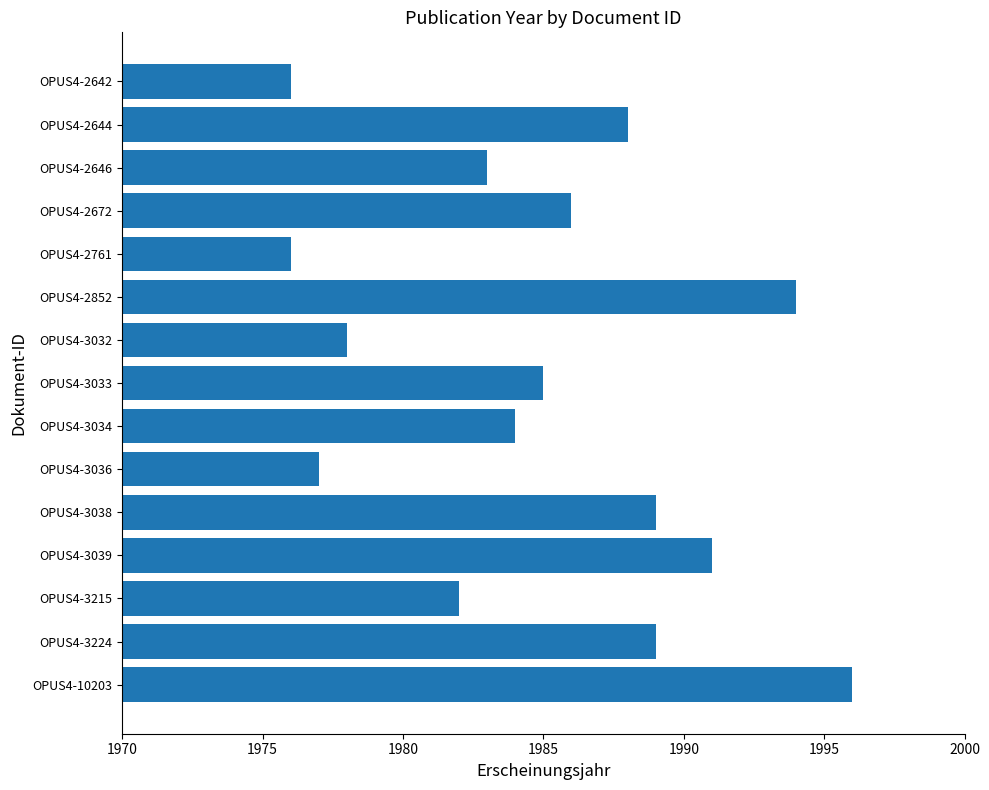

Which has a higher value, OPUS4-2852 or OPUS4-3215?

OPUS4-2852